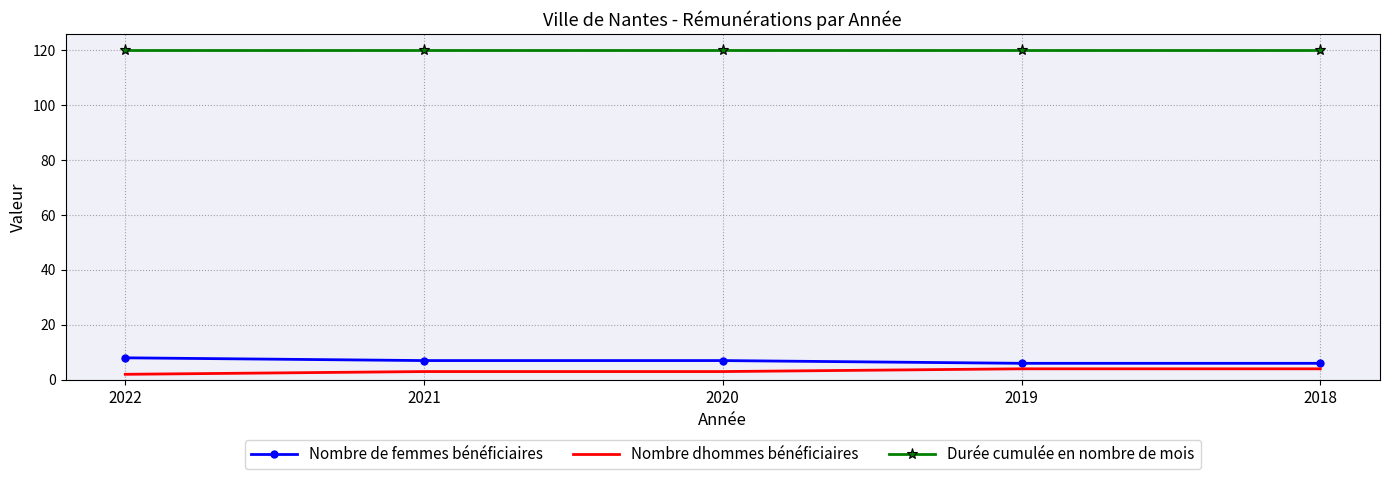

Is the value of Durée cumulée en nombre de mois at 2022 greater than the value of Nombre dhommes bénéficiaires at 2020?

Yes